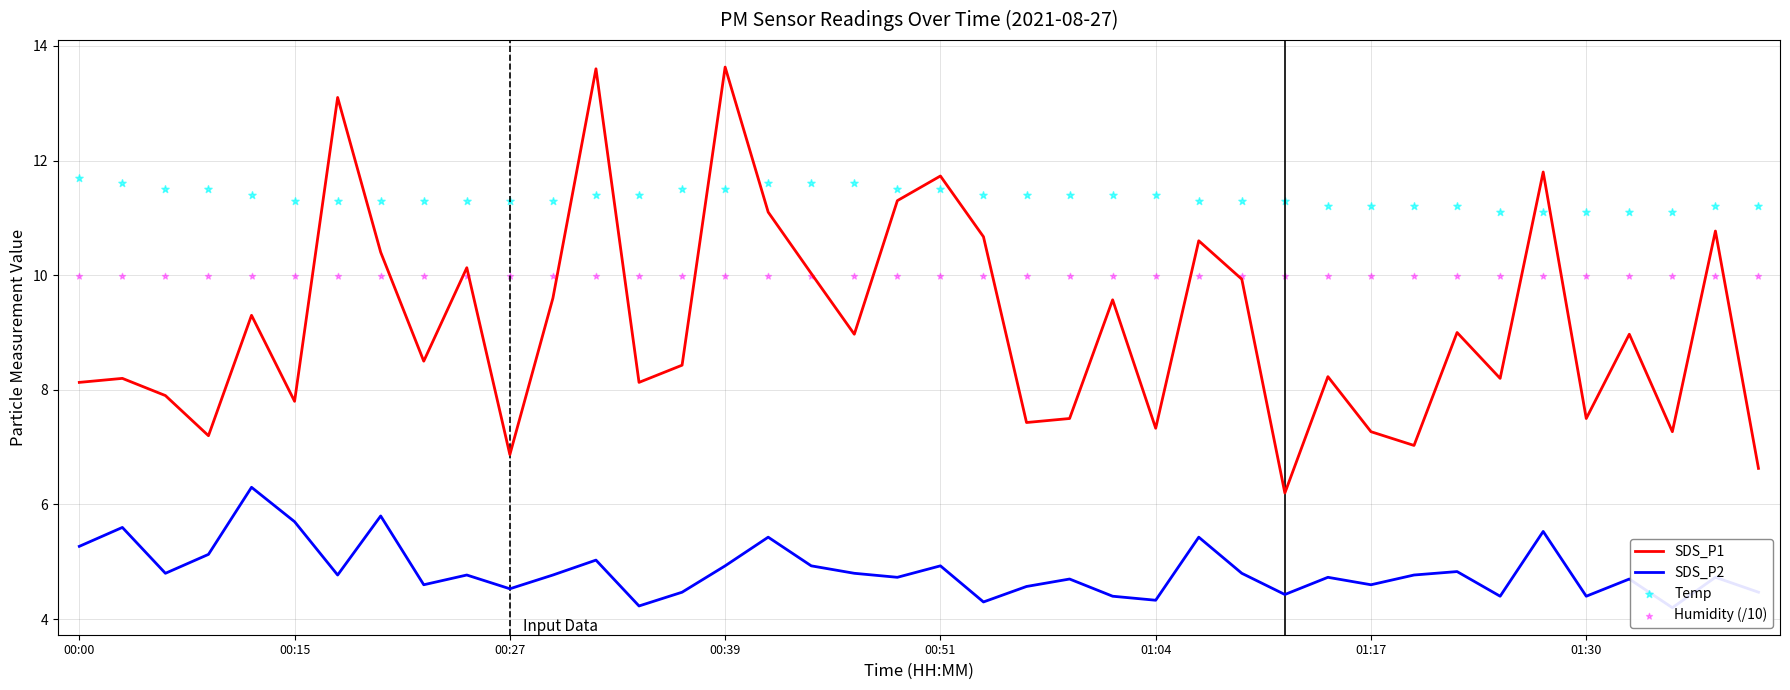

At how many categories does at least one series exceed 6?

40